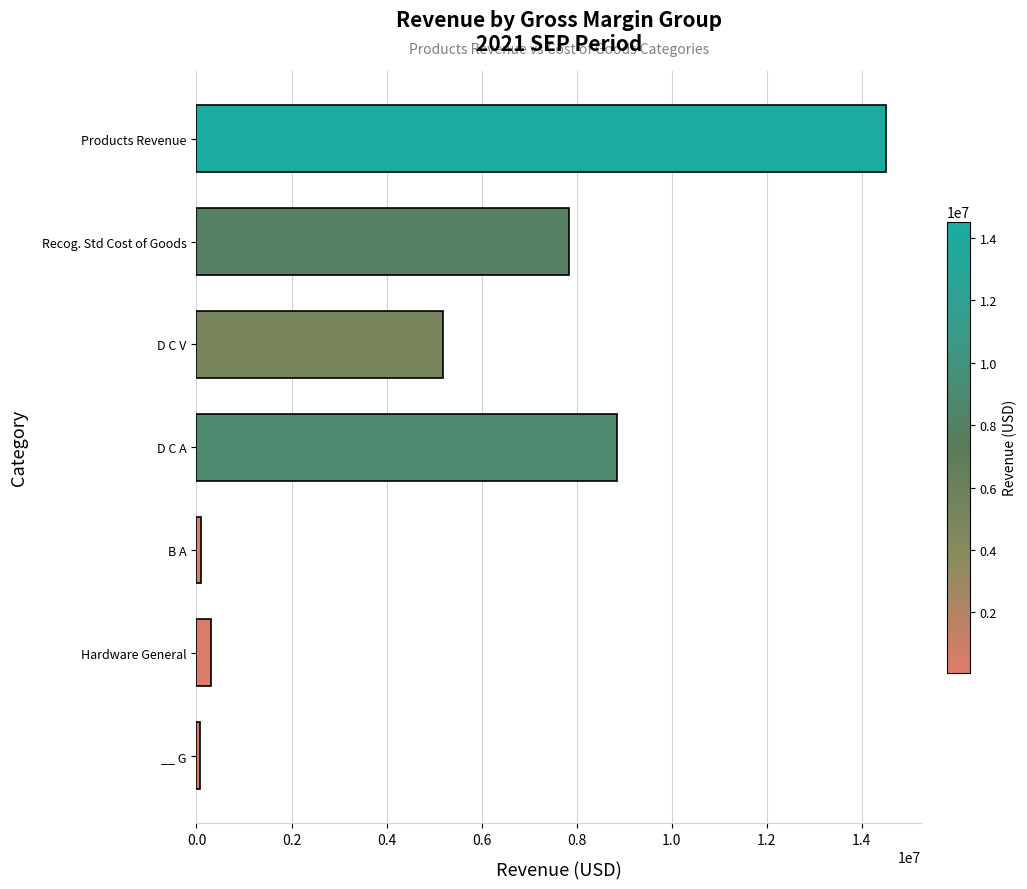

What is the ratio of the value at Products Revenue to the value at Recog. Std Cost of Goods?

1.9